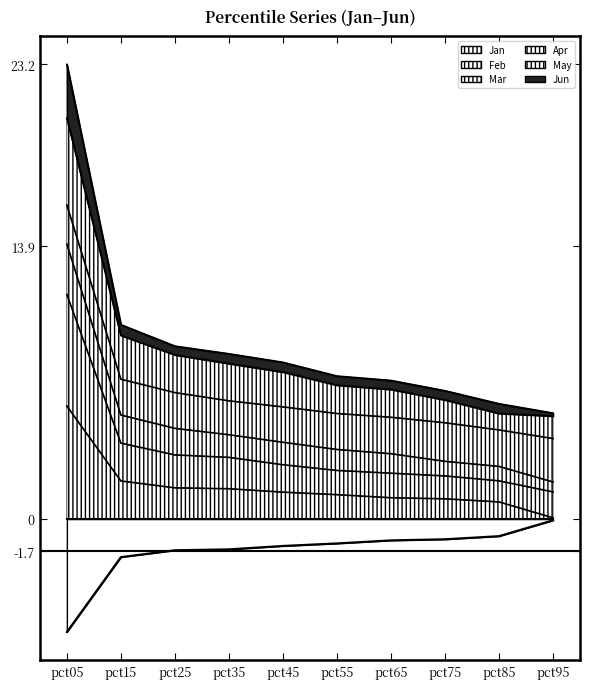

What is the value of the Jan point at the 8th from the left?

1.0